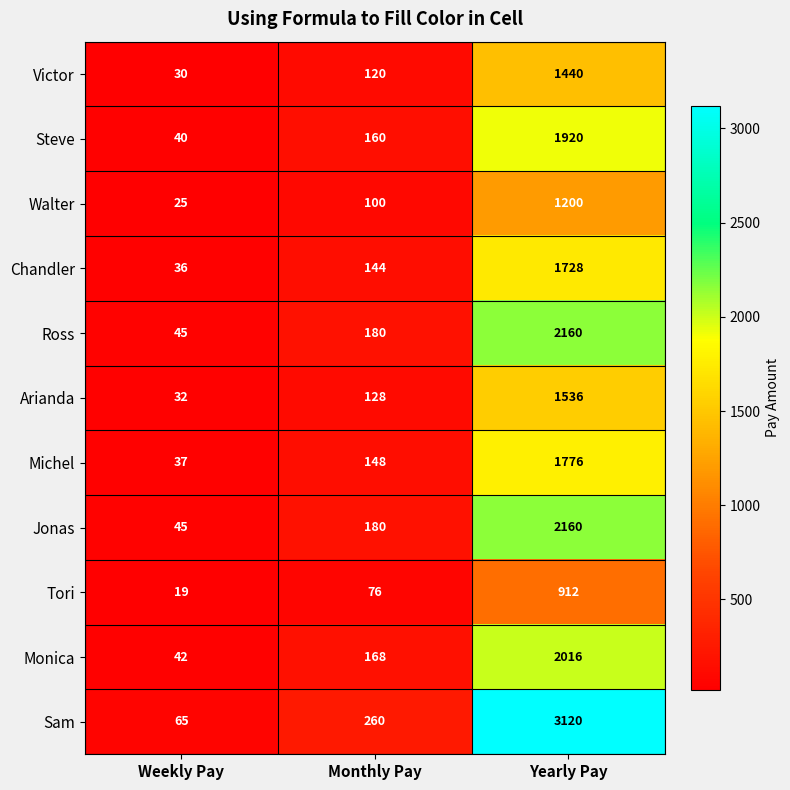

What is the smallest value displayed?

19